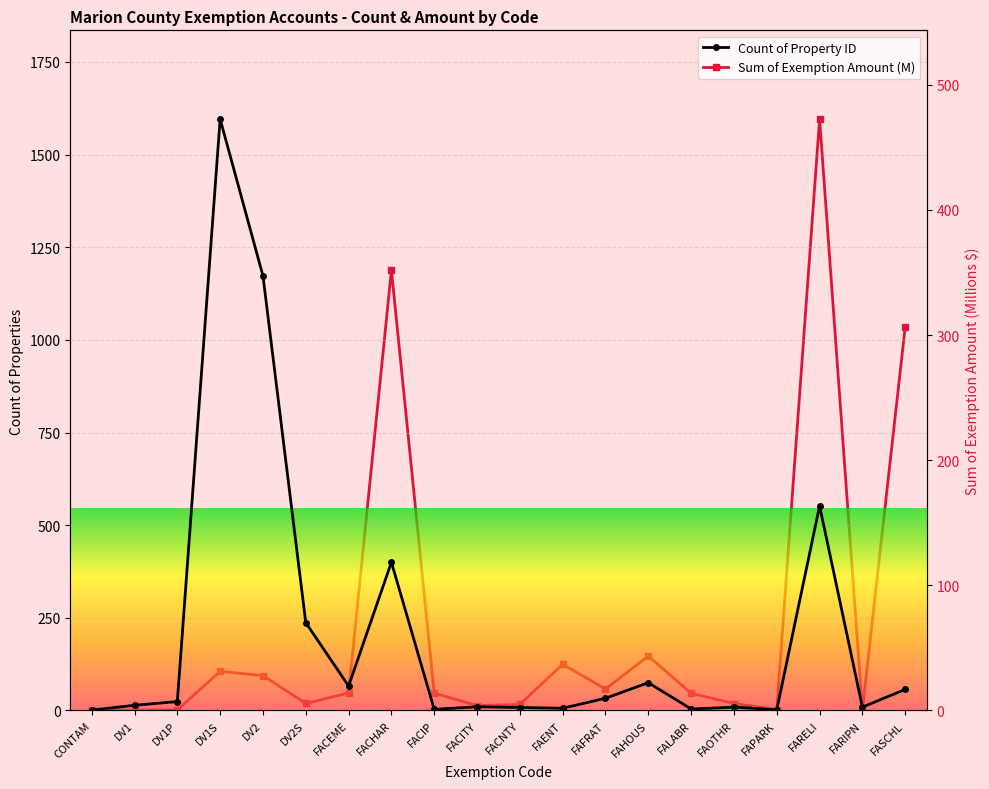

Reading left to right, extract all data points from this chart.

Count of Property ID: CONTAM=1.0	DV1=14.0	DV1P=24.0	DV1S=1596.0	DV2=1173.0	DV2S=237.0	FACEME=66.0	FACHAR=400.0	FACIP=3.0	FACITY=10.0	FACNTY=8.0	FAENT=6.0	FAFRAT=33.0	FAHOUS=75.0	FALABR=4.0	FAOTHR=9.0	FAPARK=2.0	FARELI=552.0	FARIPN=9.0	FASCHL=57.0
Sum of Exemption Amount (M): CONTAM=0.3	DV1=0.3	DV1P=0.5	DV1S=31.3	DV2=27.9	DV2S=5.6	FACEME=14.0	FACHAR=352.0	FACIP=13.9	FACITY=3.9	FACNTY=4.8	FAENT=37.0	FAFRAT=17.1	FAHOUS=43.5	FALABR=13.8	FAOTHR=5.5	FAPARK=0.8	FARELI=472.7	FARIPN=0.3	FASCHL=306.7